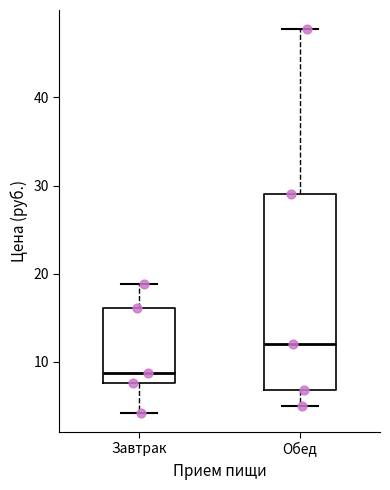

Which box has the lowest median line?

Завтрак